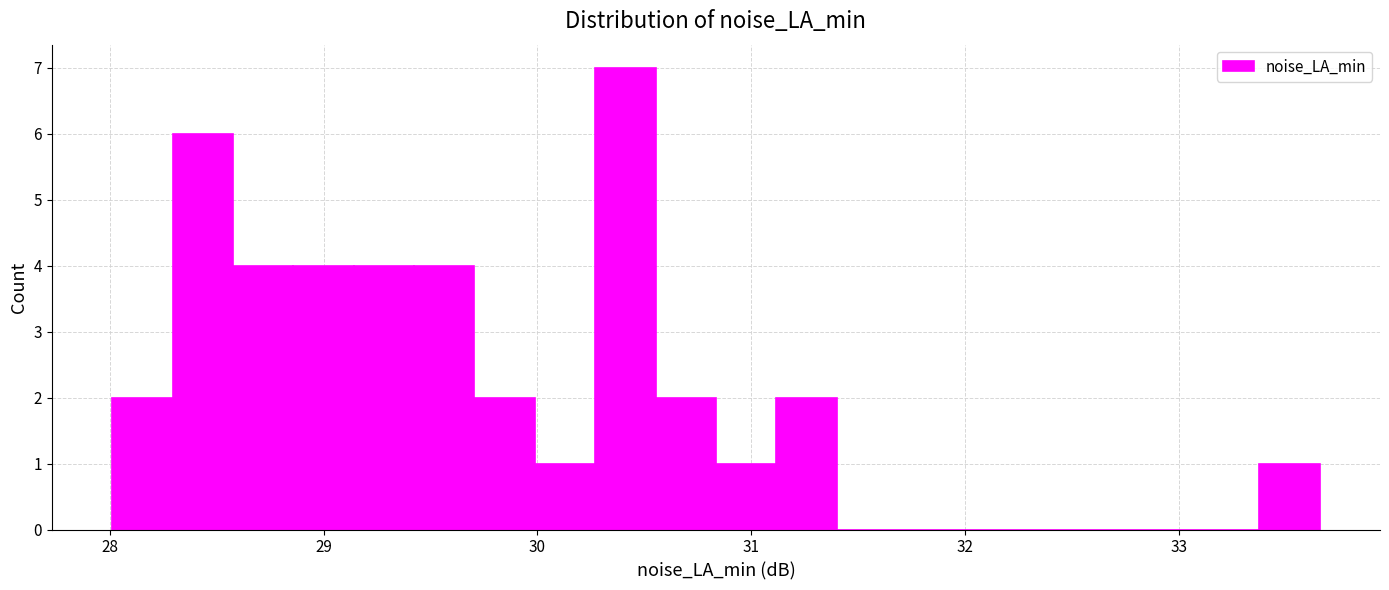

Around what value on the x-axis is the tallest bar? Give the approximate position of its centre, as read against the axis.

30.4